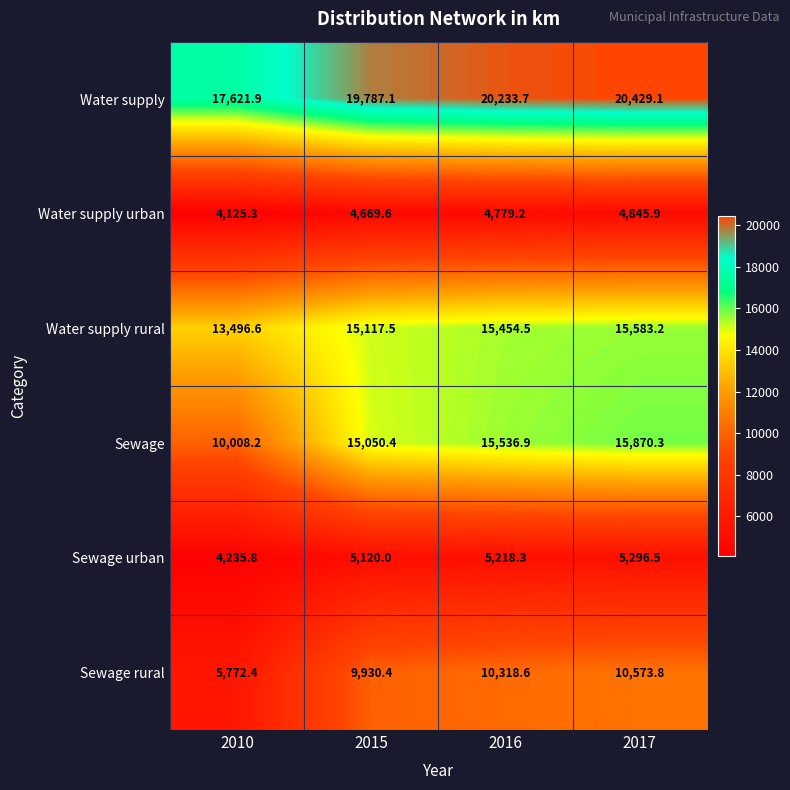

How many values in the Water supply series exceed 20233?

2